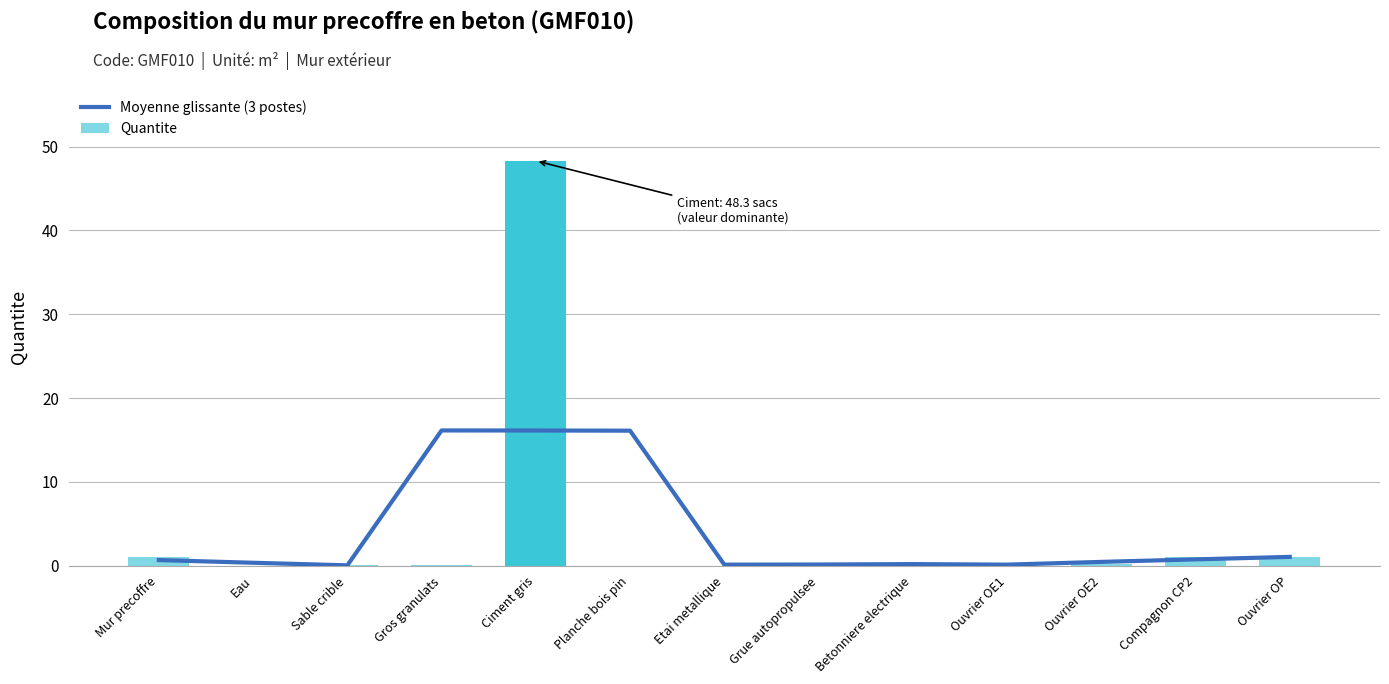

What is the sum of the Quantite values at Compagnon CP2 and Ouvrier OE2?

1.2